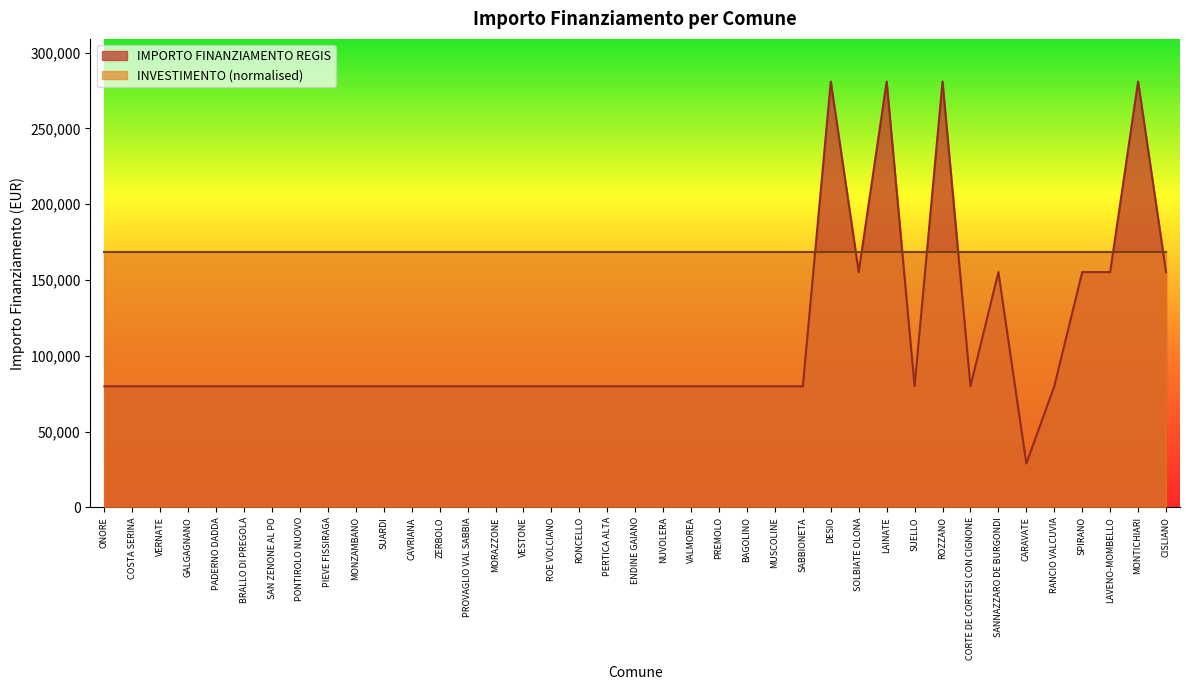

List the labels in order of value, smallest first.

CARAVATE, ONORE, COSTA SERINA, VERNATE, GALGAGNANO, PADERNO DADDA, BRALLO DI PREGOLA, SAN ZENONE AL PO, PONTIROLO NUOVO, PIEVE FISSIRAGA, MONZAMBANO, SUARDI, CAVRIANA, ZERBOLO, PROVAGLIO VAL SABBIA, MORAZZONE, VESTONE, ROE VOLCIANO, RONCELLO, PERTICA ALTA, ENDINE GAIANO, NUVOLERA, VALMOREA, PREMOLO, BAGOLINO, MUSCOLINE, SABBIONETA, SUELLO, CORTE DE CORTESI CON CIGNONE, RANCIO VALCUVIA, SOLBIATE OLONA, SANNAZZARO DE BURGONDI, SPIRANO, LAVENO-MOMBELLO, CISLIANO, DESIO, LAINATE, ROZZANO, MONTICHIARI